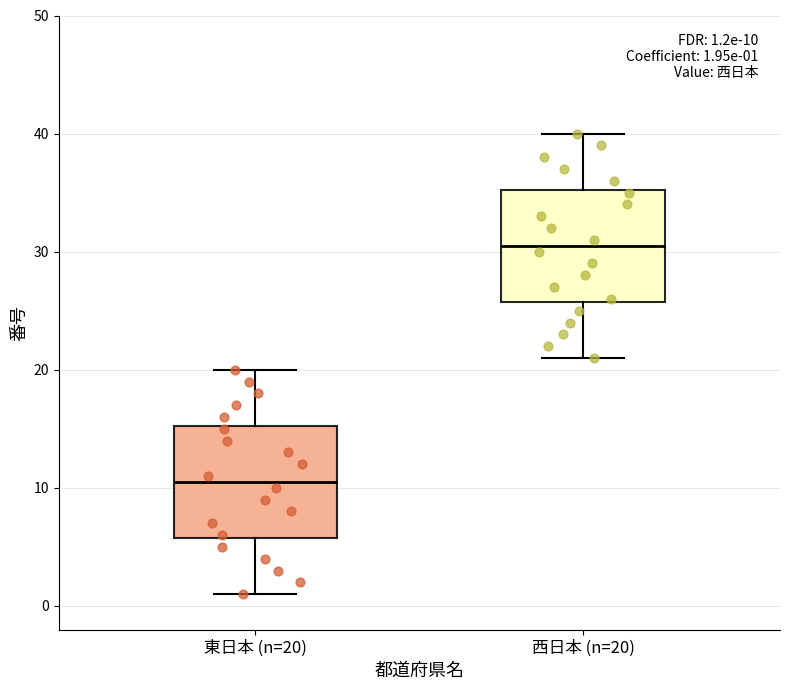

Which box has the highest median line?

西日本 (n=20)